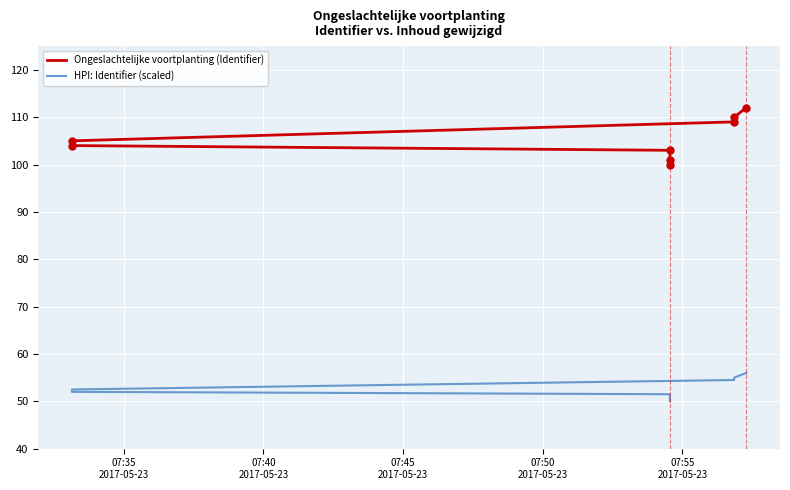

What is the sum of all HPI: Identifier (scaled) values?

422.0